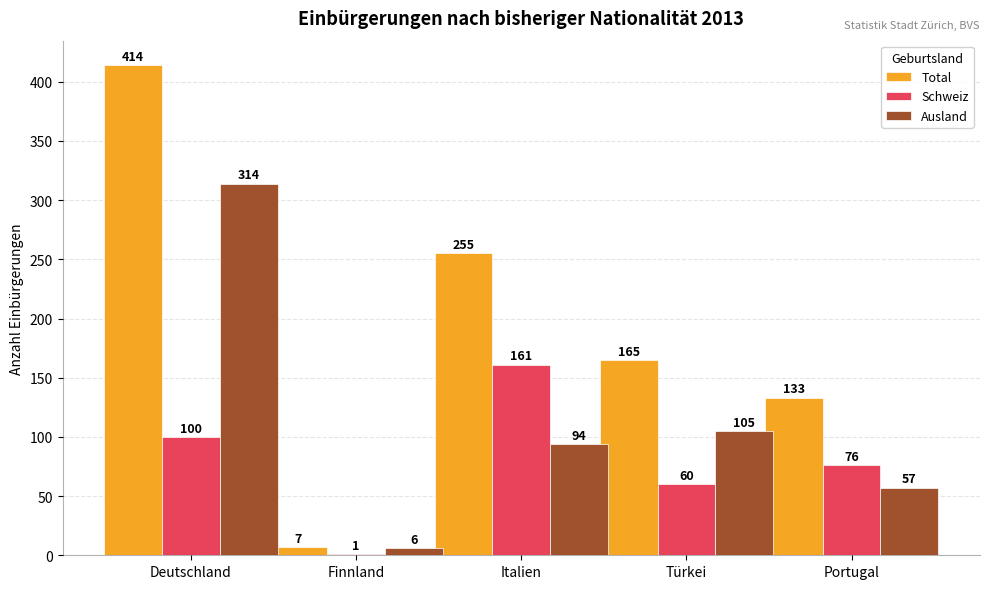

Which category has the highest value across all series?

Deutschland